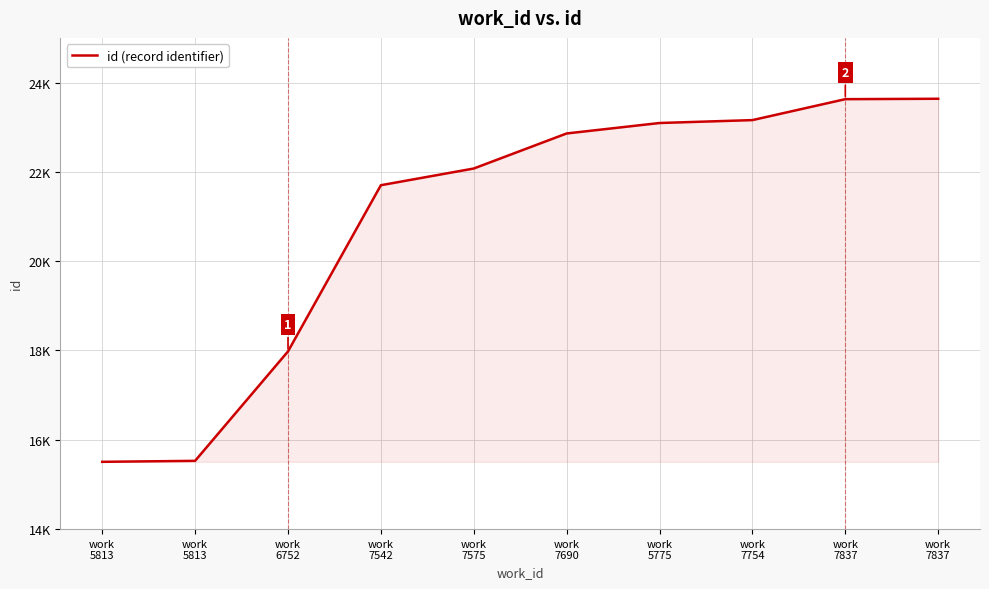

What is the change in value from work
7754 to work
7837?

+478